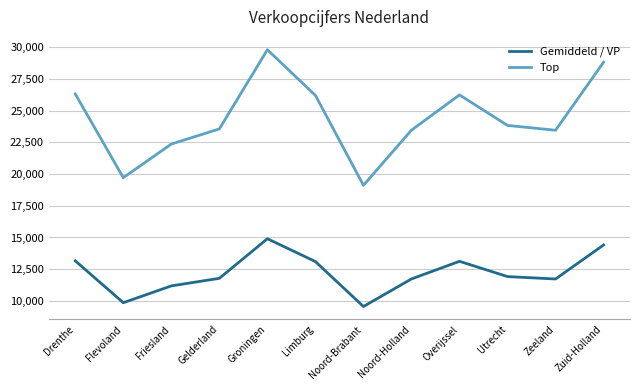

What is the greatest value displayed?

29806